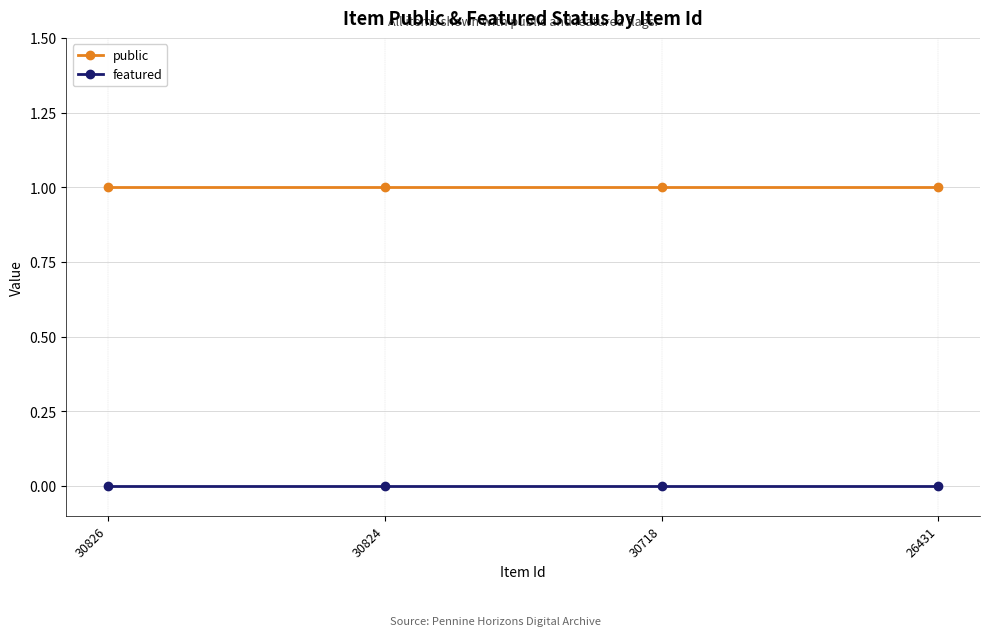

List the series in order of their peak value, highest first.

public, featured